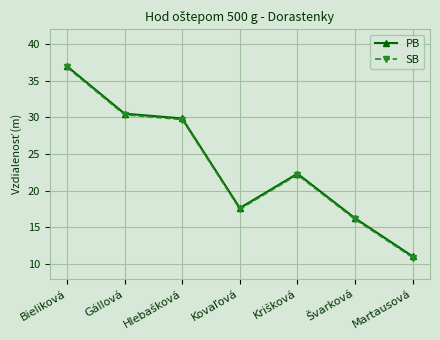

The value of SB at Gállová is 30.4. True or false?

True